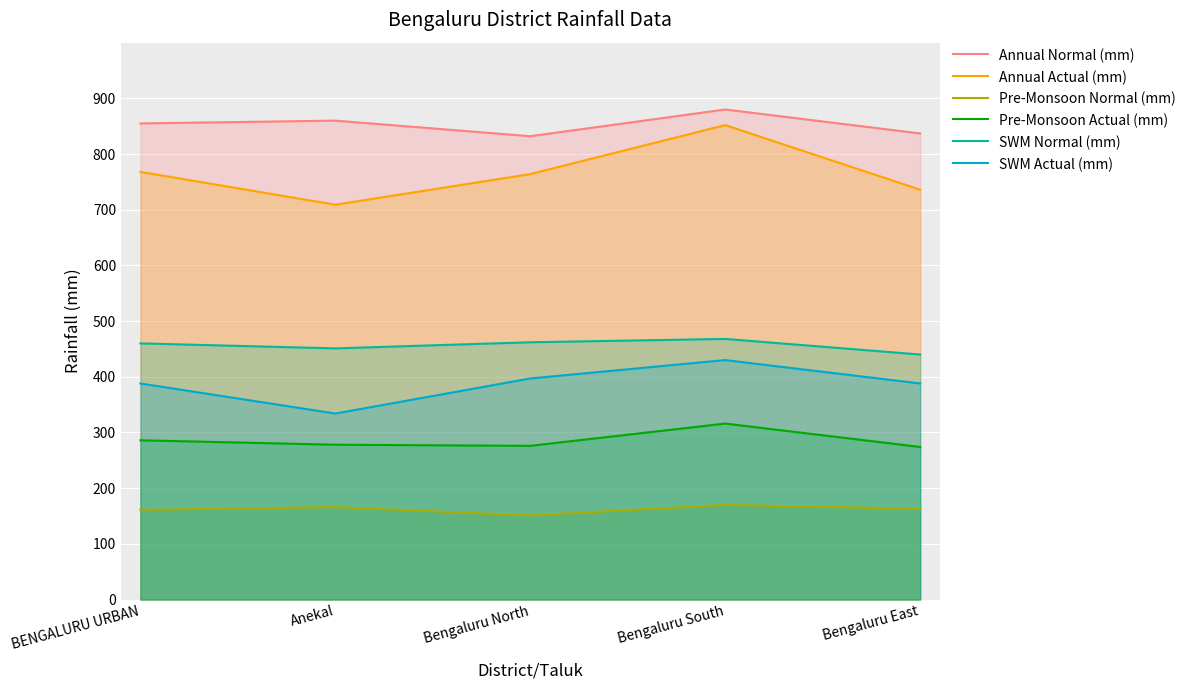

What is the label of the 2nd point from the right?

Bengaluru South